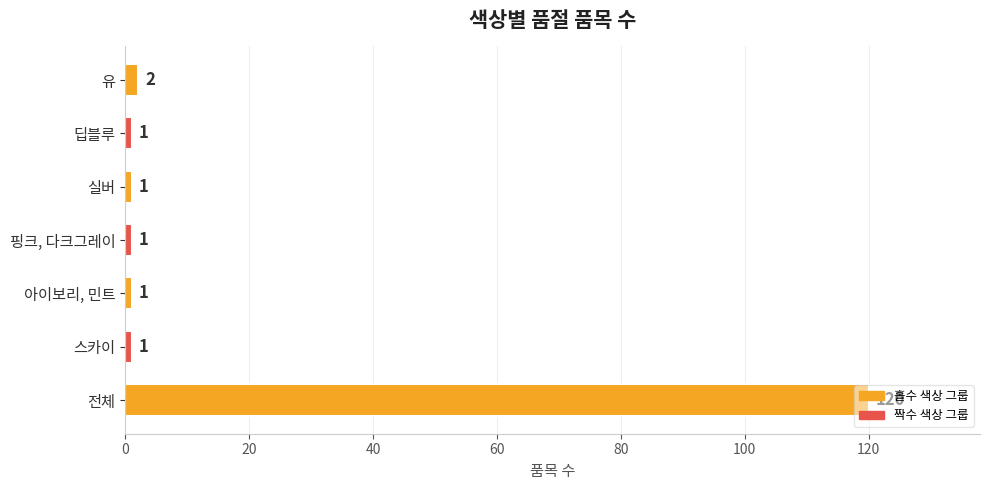

What is the difference between the maximum and minimum values?

119